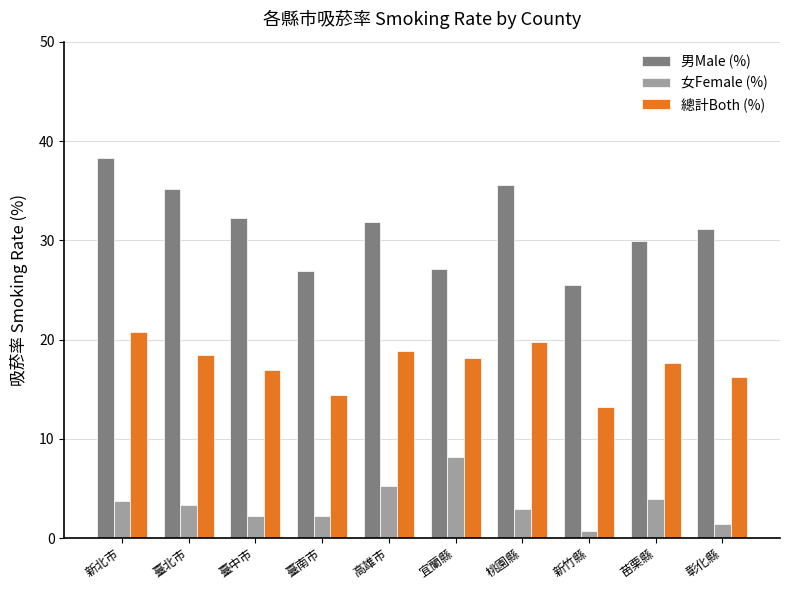

What is the difference between the highest and lowest values at 苗栗縣?

26.0